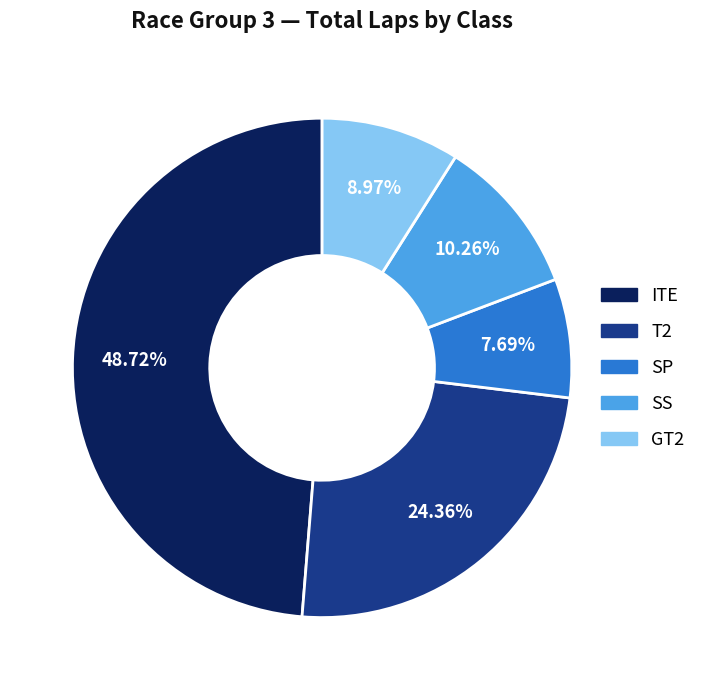

Is there a majority slice in this chart?

No